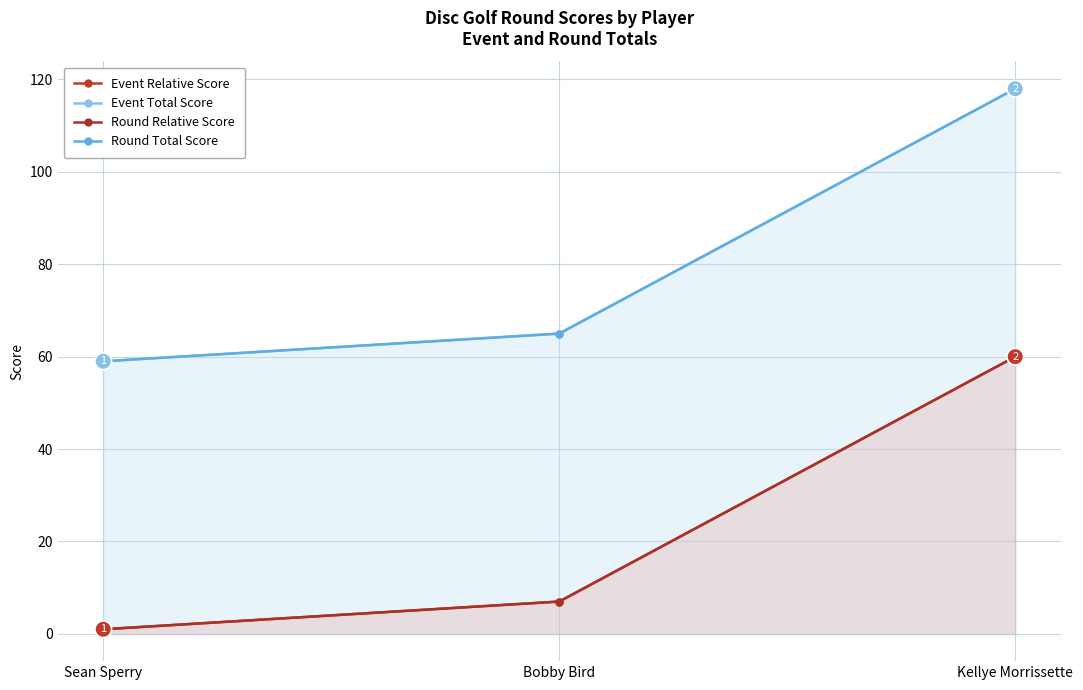

What is the total value across all series at Kellye Morrissette?

356